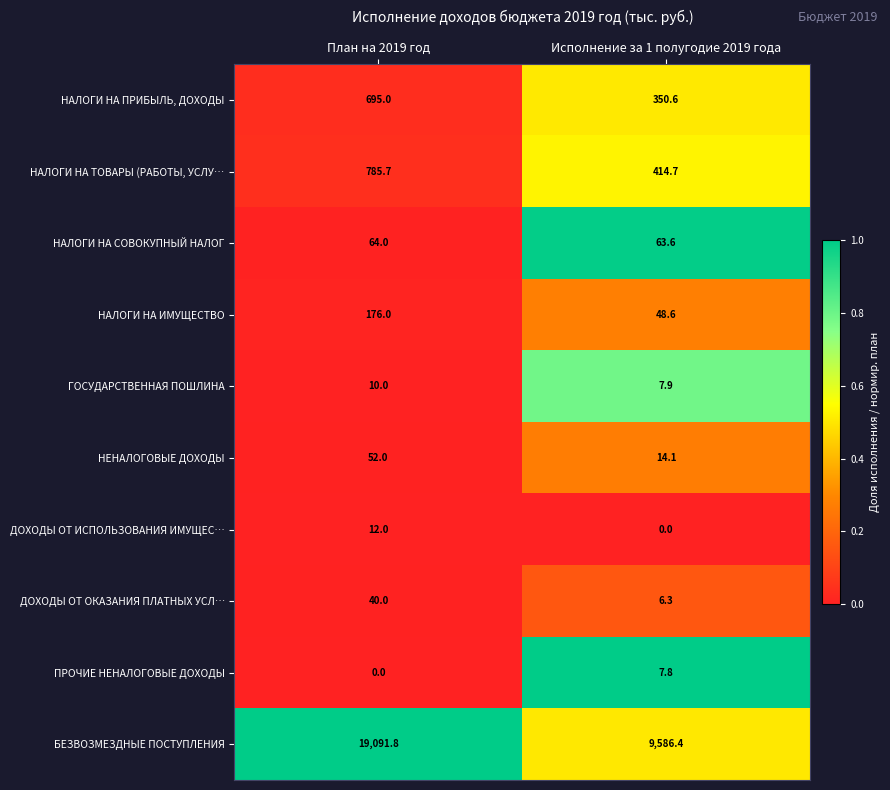

Is it true that НАЛОГИ НА ТОВАРЫ (РАБОТЫ, УСЛУ… equals 1066.4 at План на 2019 год?

False